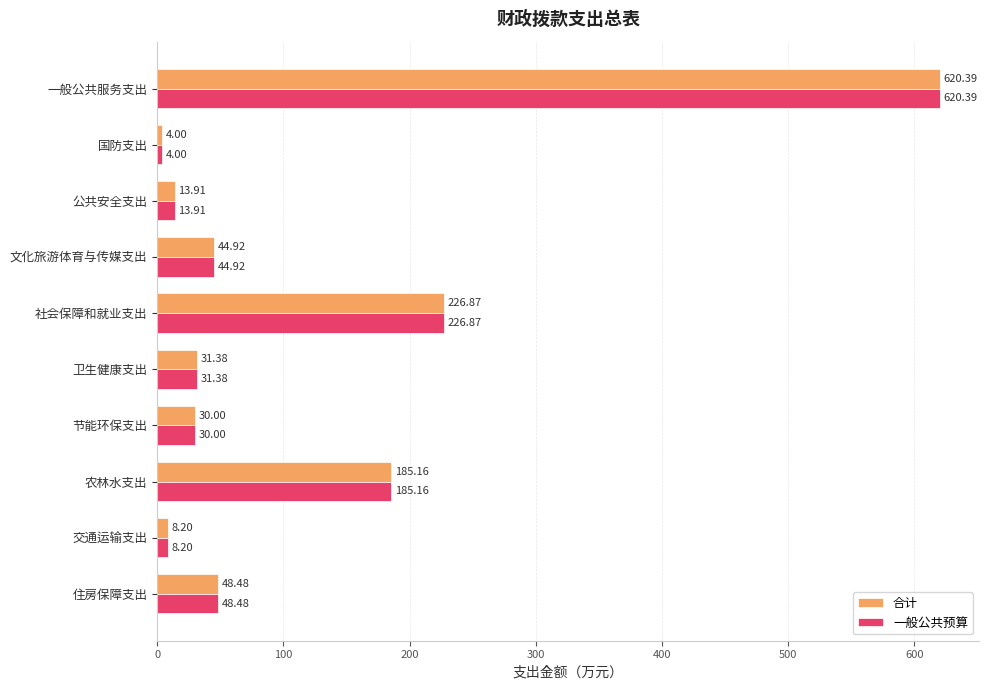

Which category has the lowest value across all series?

国防支出